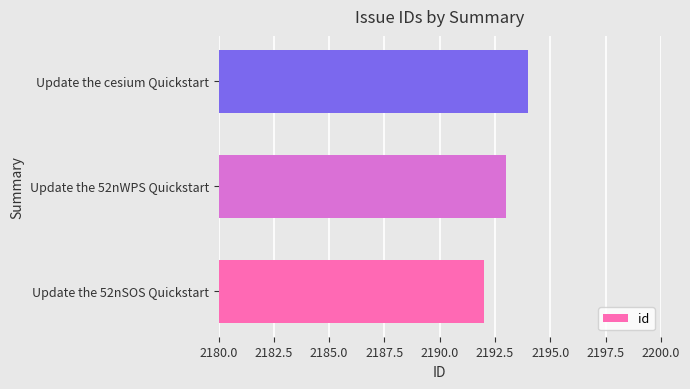

How many values are below 2193?

1